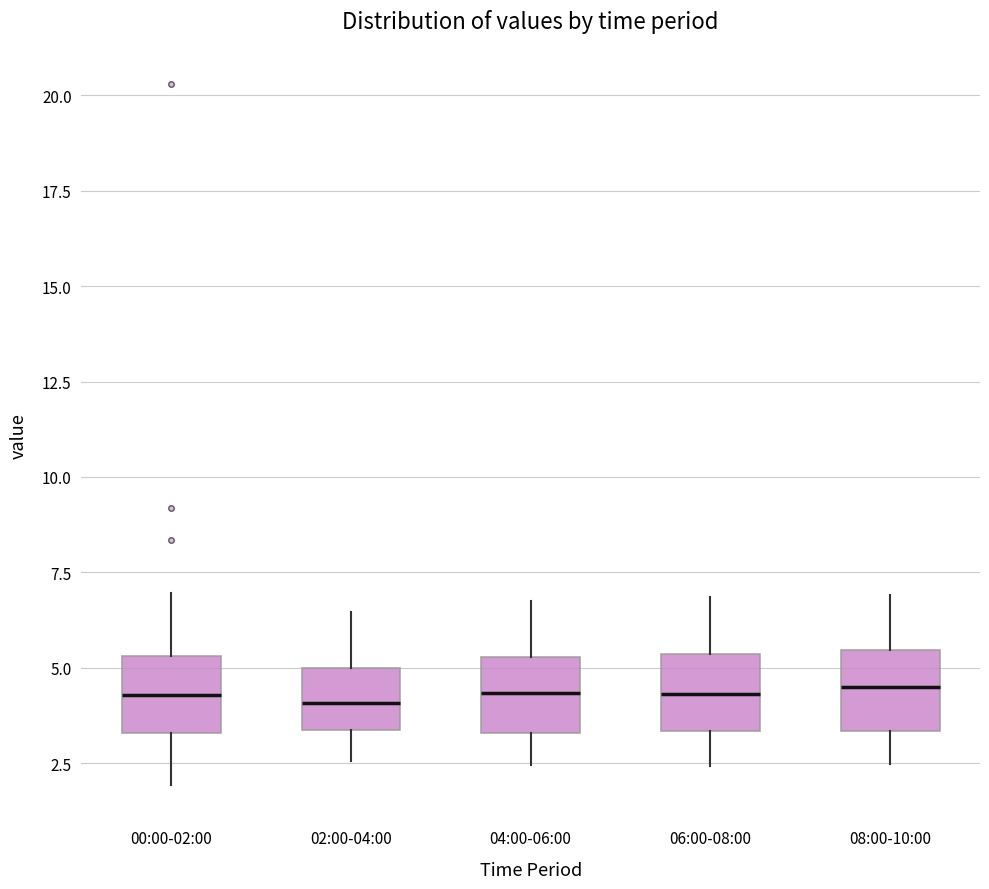

Reading left to right, read every box against the y-axis: the position of its median line, the range the box covers, and the ends of its whiskers. The values are not printed on the chart, so give them approximately, as read against the axis.

00:00-02:00: median 4.5, box 3.5 to 5.5, whiskers 2.0 to 7.0
02:00-04:00: median 4.0, box 3.5 to 5.0, whiskers 2.5 to 6.5
04:00-06:00: median 4.5, box 3.5 to 5.5, whiskers 2.5 to 7.0
06:00-08:00: median 4.5, box 3.5 to 5.5, whiskers 2.5 to 7.0
08:00-10:00: median 4.5, box 3.5 to 5.5, whiskers 2.5 to 7.0